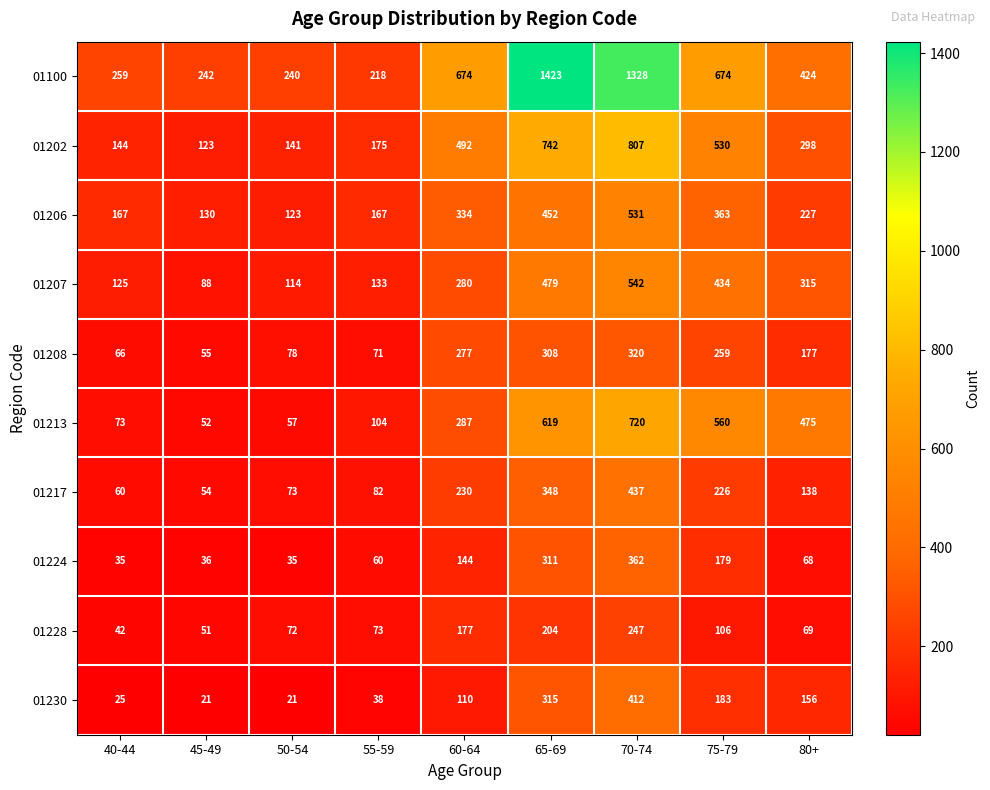

What is the spread (max minus min) of values at 40-44?

234